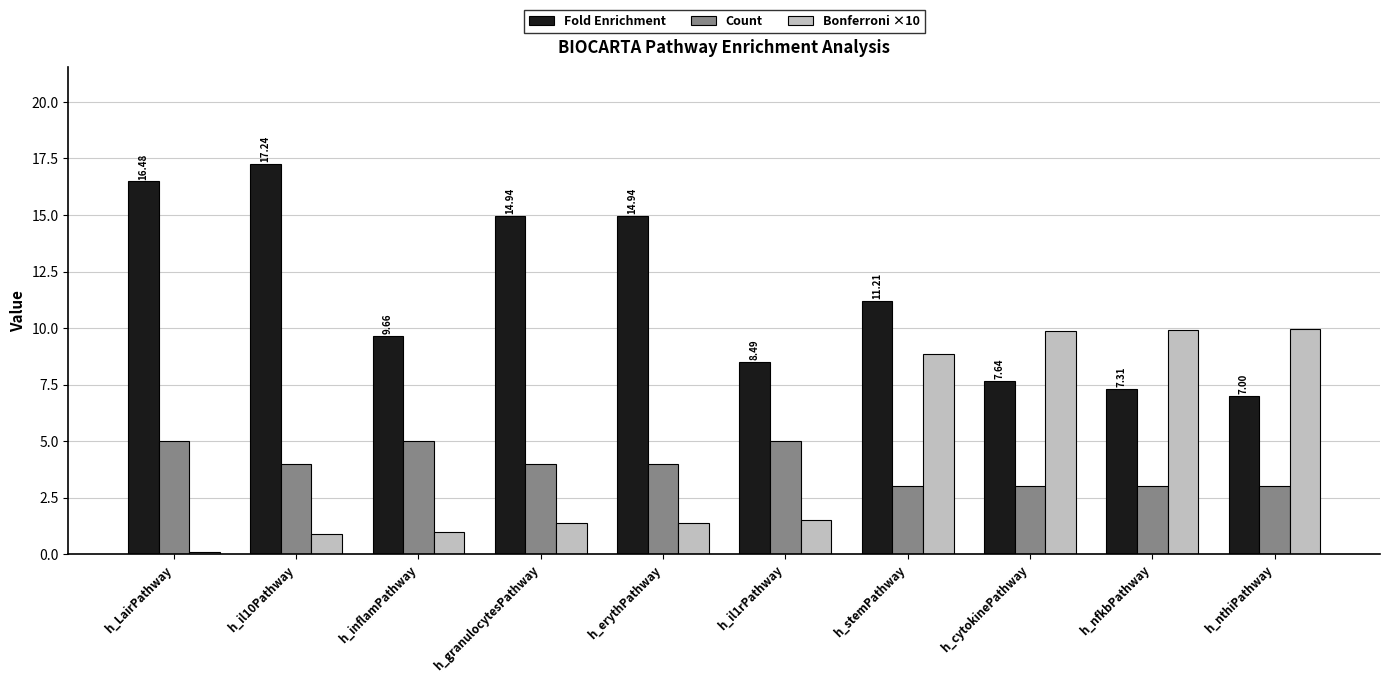

At which label is Fold Enrichment closest to 12?

h_stemPathway